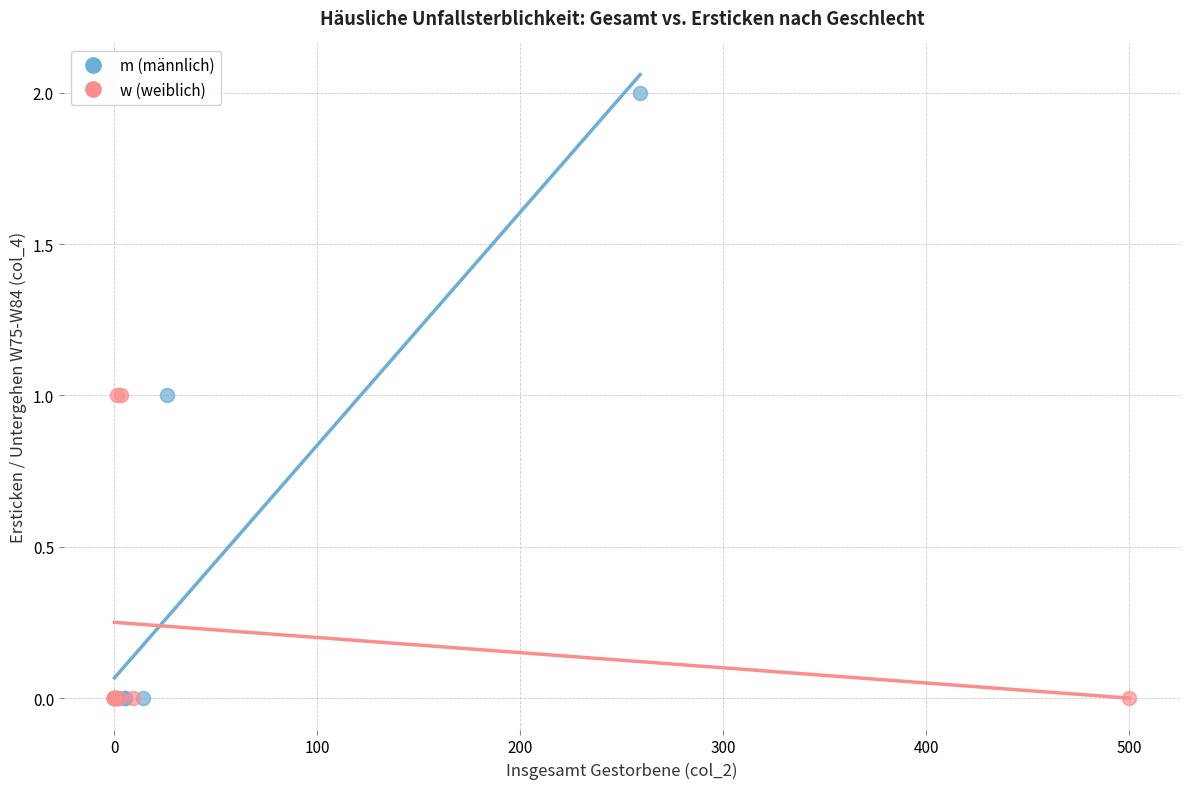

Which series has the widest spread of Y values?

m (männlich)